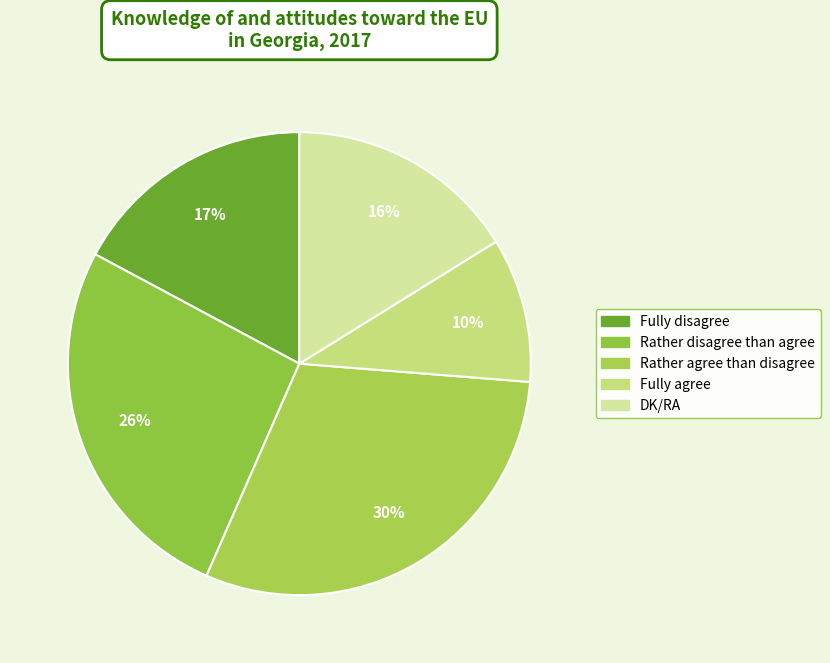

Is it true that Fully agree is 10% of the pie?

True